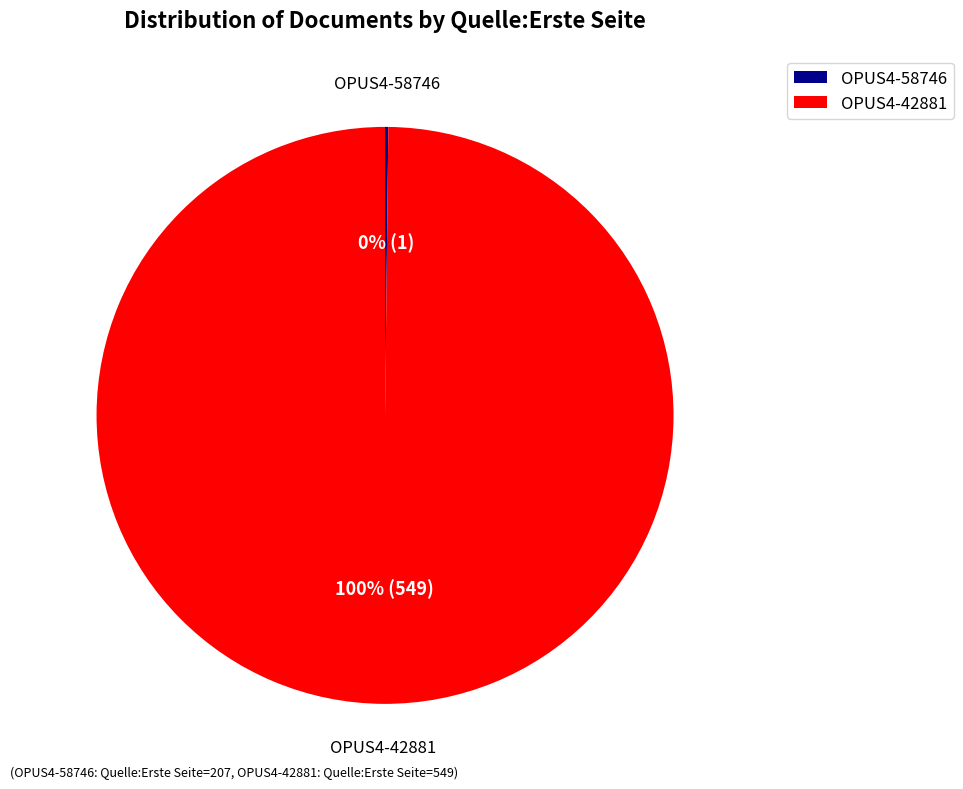

The OPUS4-42881 slice represents 87% of the pie. True or false?

False